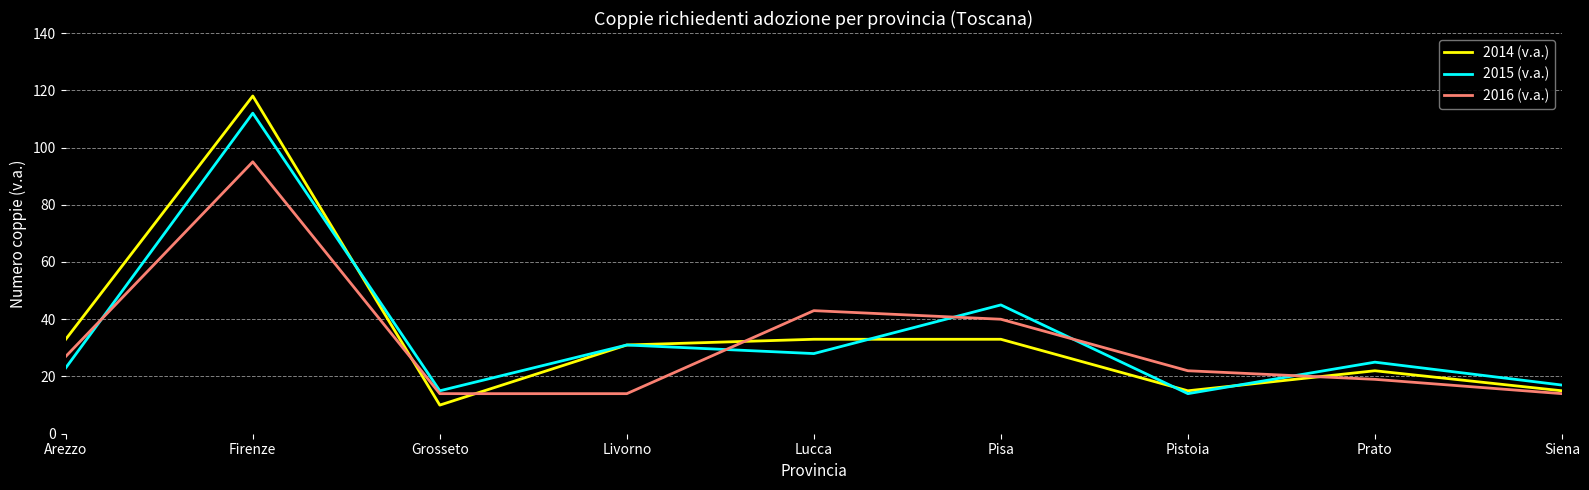

What is the sum of all 2015 (v.a.) values?

310